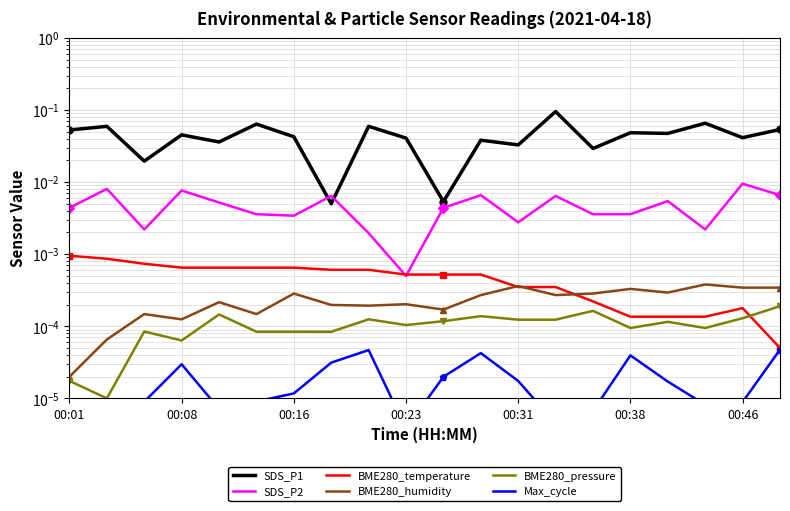

Between 00:23 and 00:31, which series saw the biggest shift?

SDS_P1